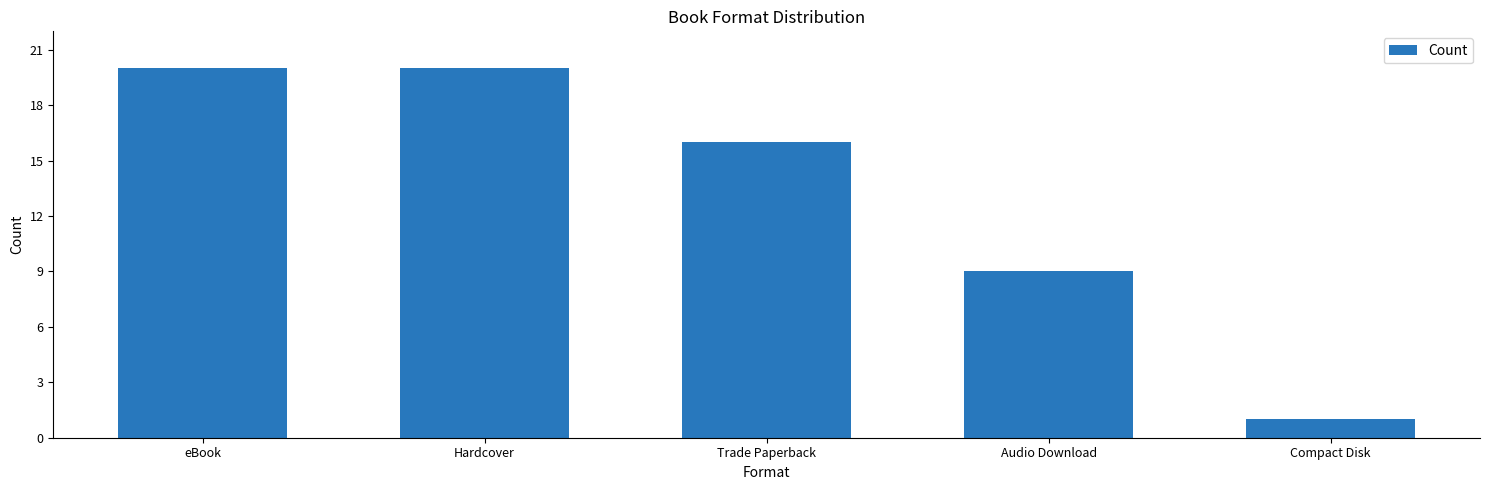

What is the sum of the values at Audio Download and eBook?

29